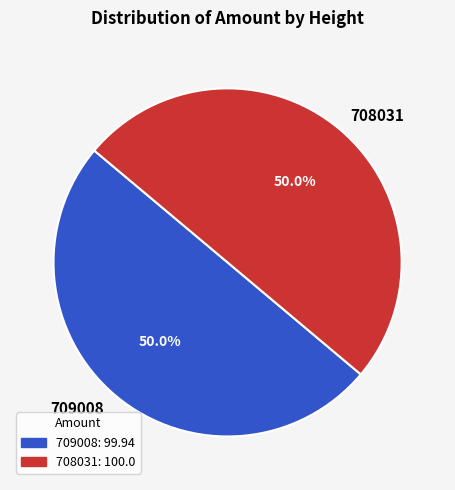

What percentage is the 709008 slice, to the nearest percent?

50%